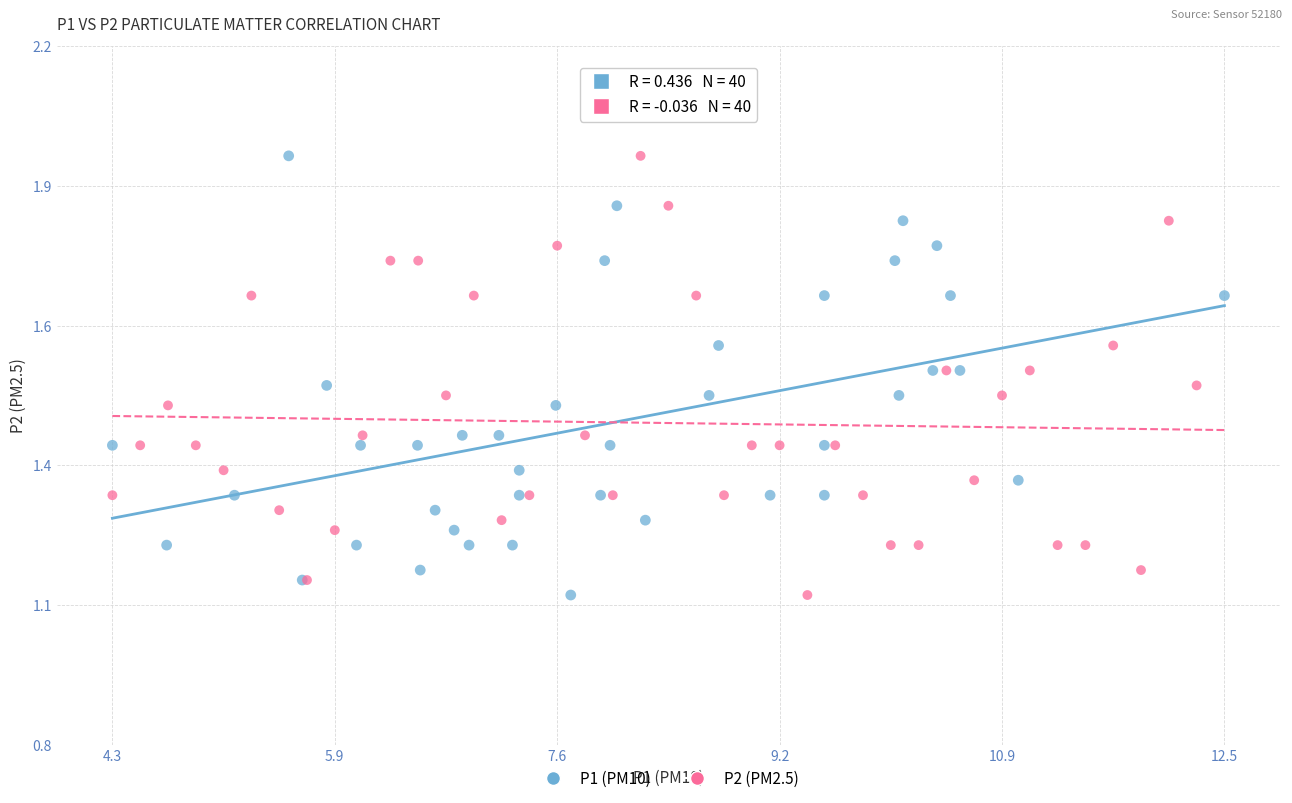

What are all the series names shown in the legend?

P1 (PM10), P2 (PM2.5)